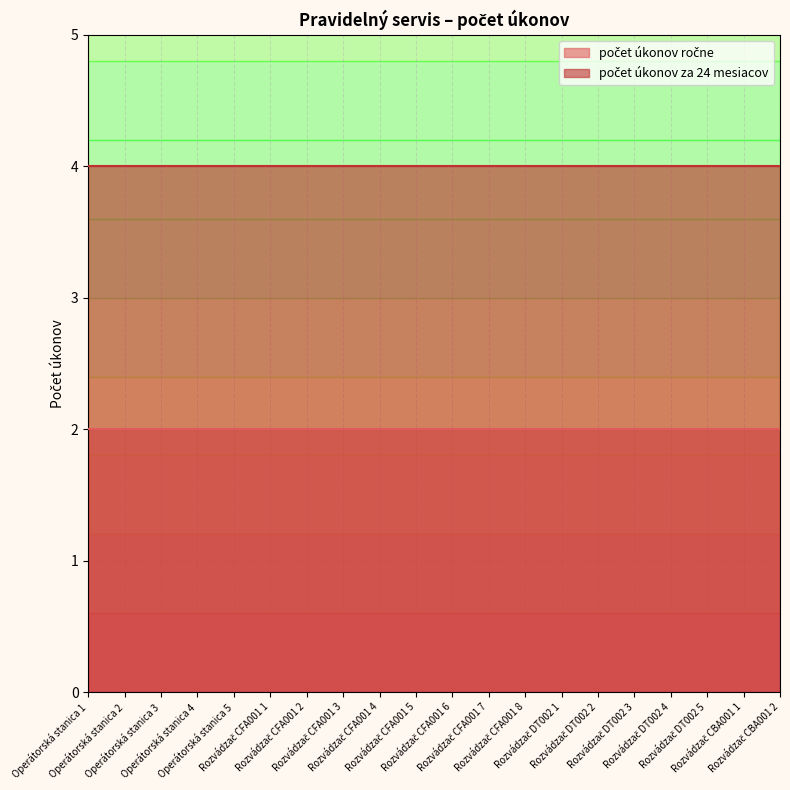

True or false: počet úkonov ročne and počet úkonov za 24 mesiacov cross at least once.

False